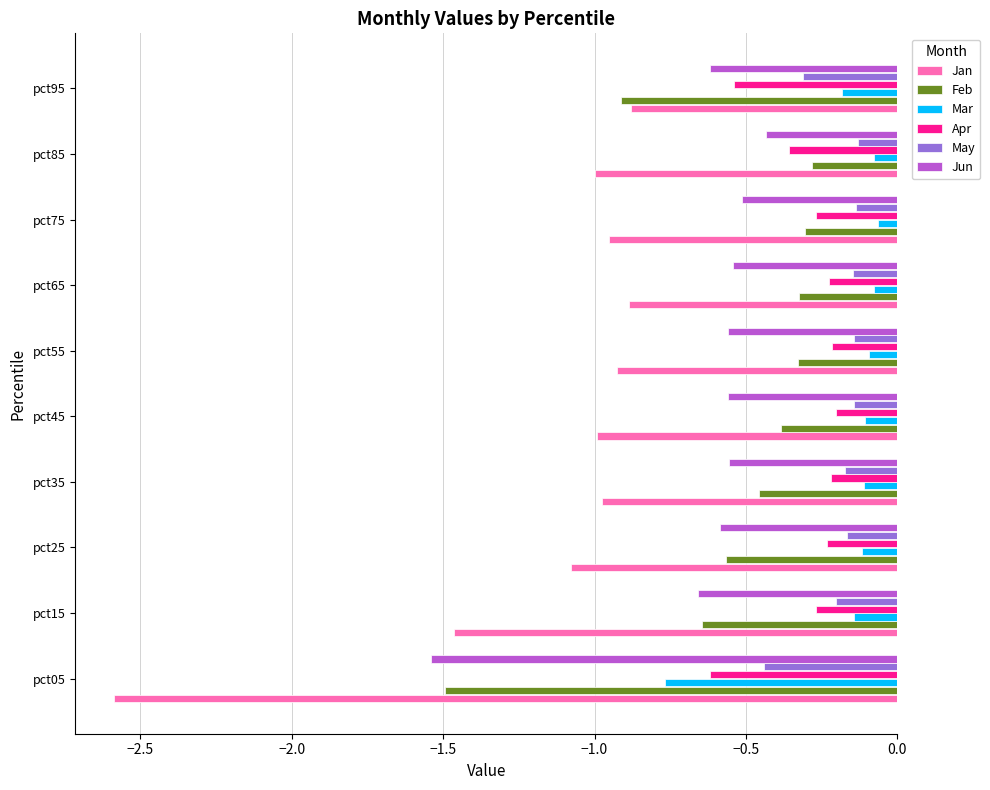

What is the difference between the maximum and minimum values in the Jun series?

1.1